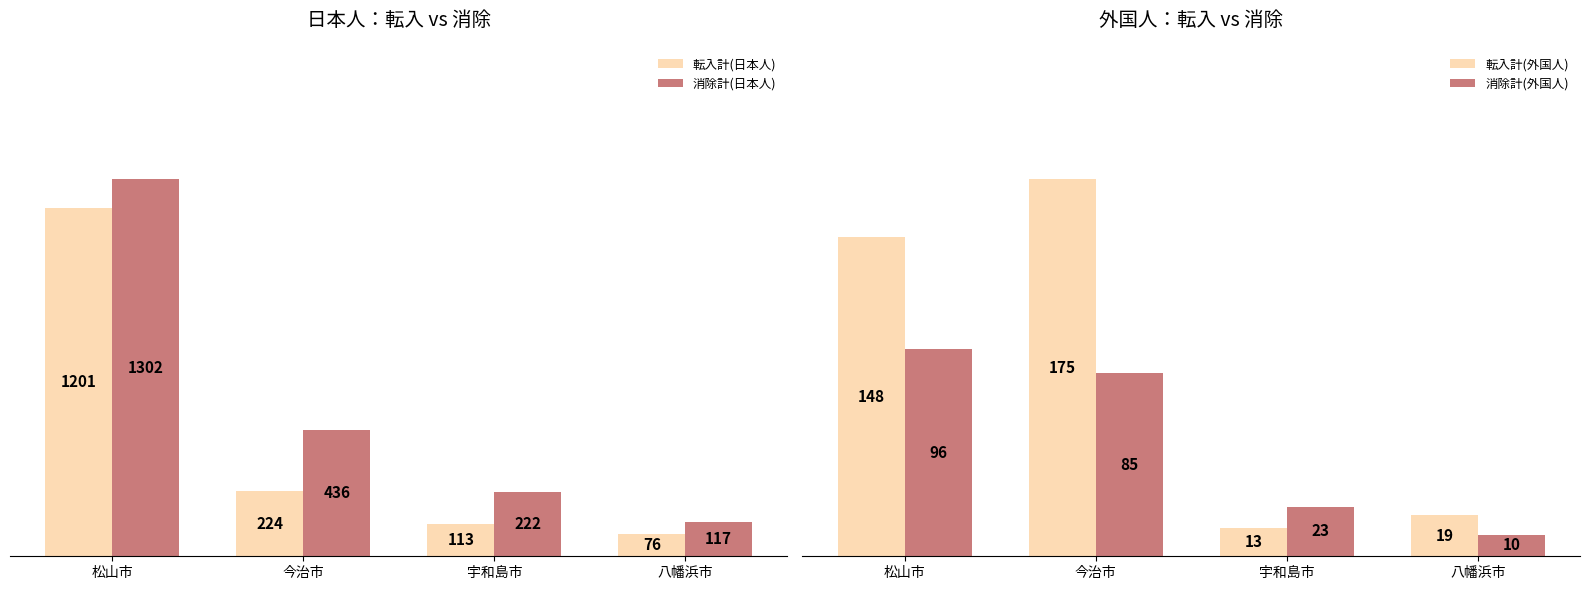

Reading right to left, extract all data points from this chart.

転入計(日本人): 八幡浜市=76	宇和島市=113	今治市=224	松山市=1201
消除計(日本人): 八幡浜市=117	宇和島市=222	今治市=436	松山市=1302
転入計(外国人): 八幡浜市=19	宇和島市=13	今治市=175	松山市=148
消除計(外国人): 八幡浜市=10	宇和島市=23	今治市=85	松山市=96